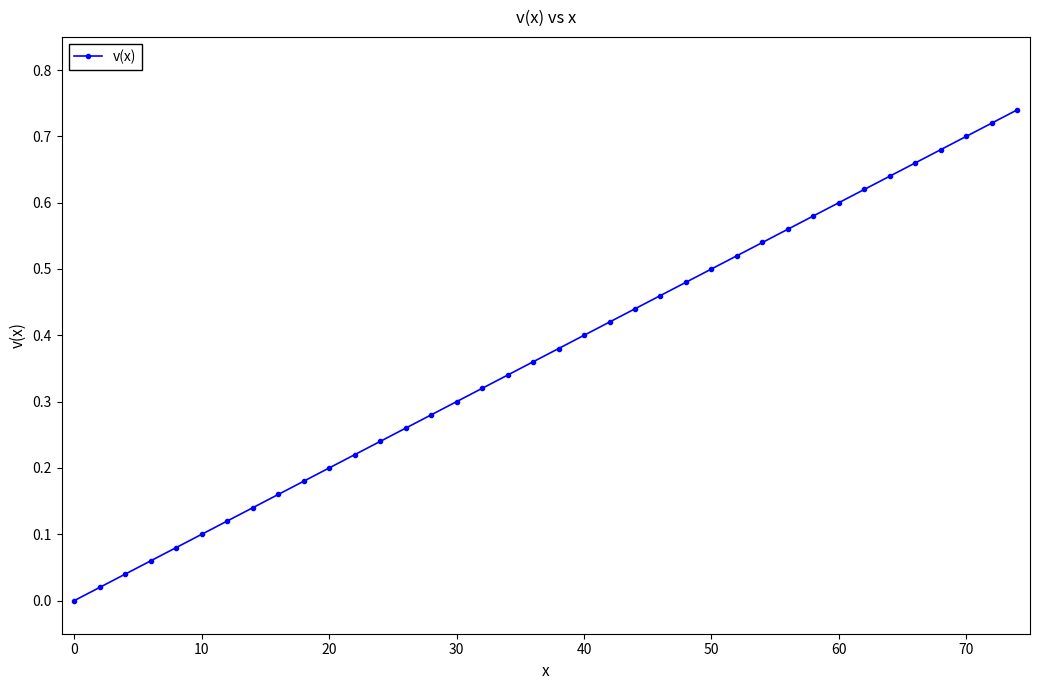

True or false: there are more than 0 points higher than both neighbors.

False